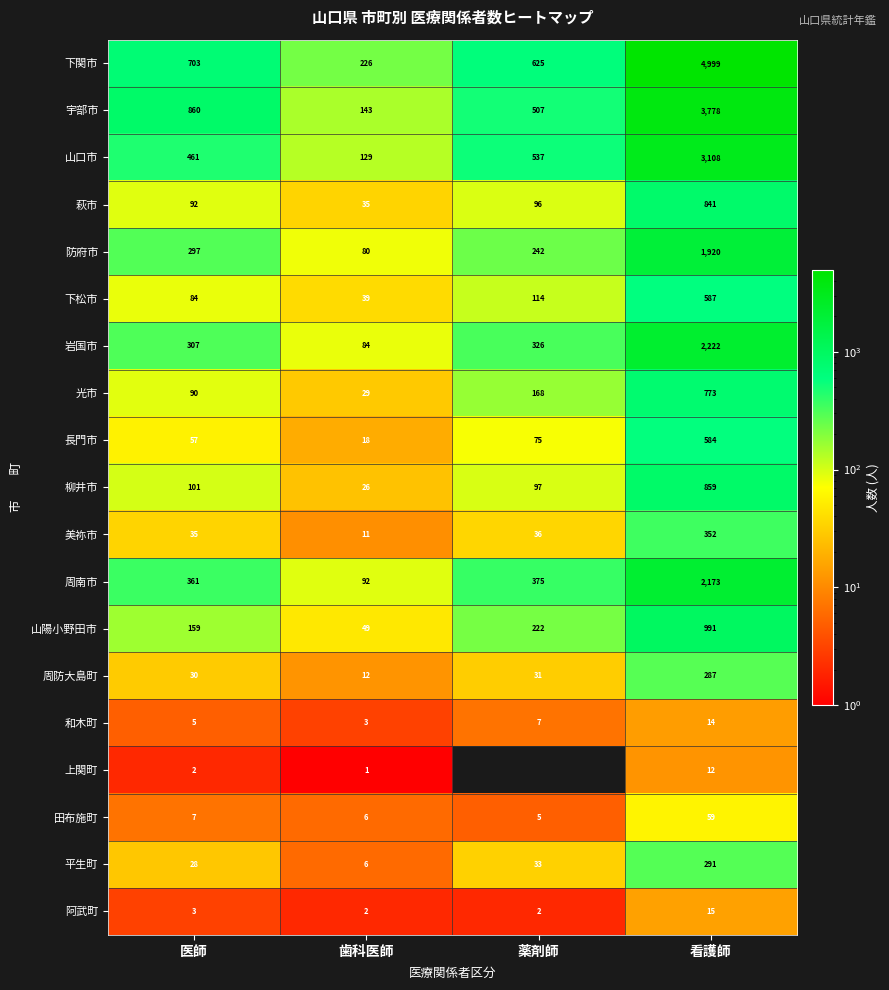

True or false: 下関市 has a value of 2875 at 看護師.

False